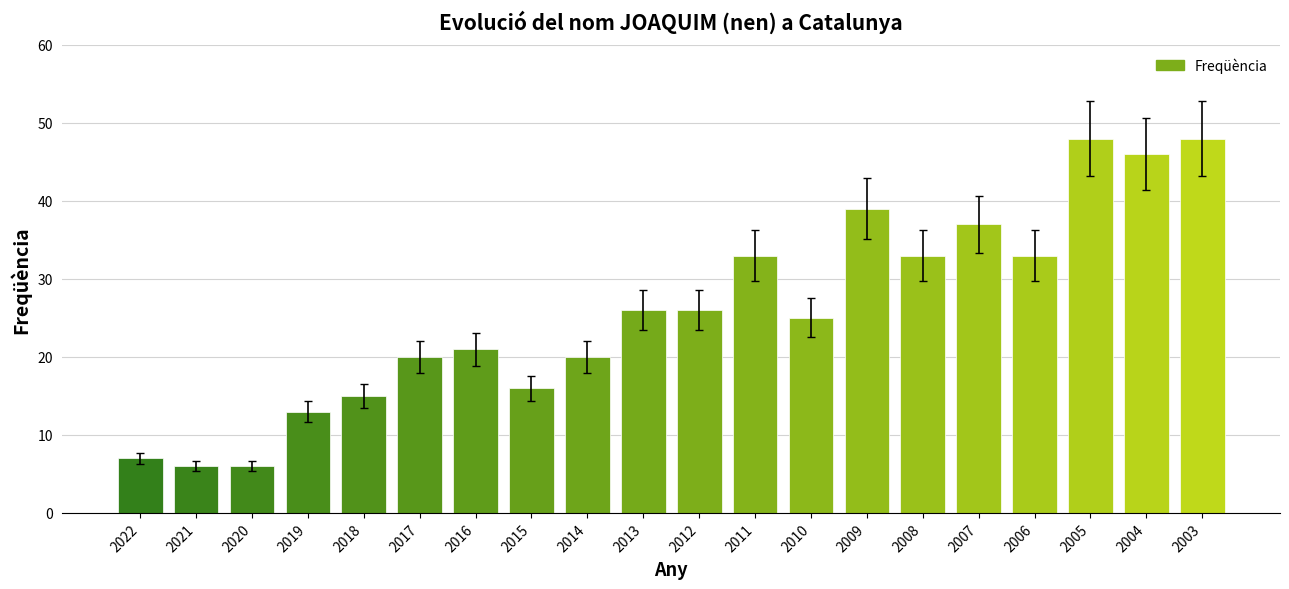

The value at 2006 is 53. True or false?

False